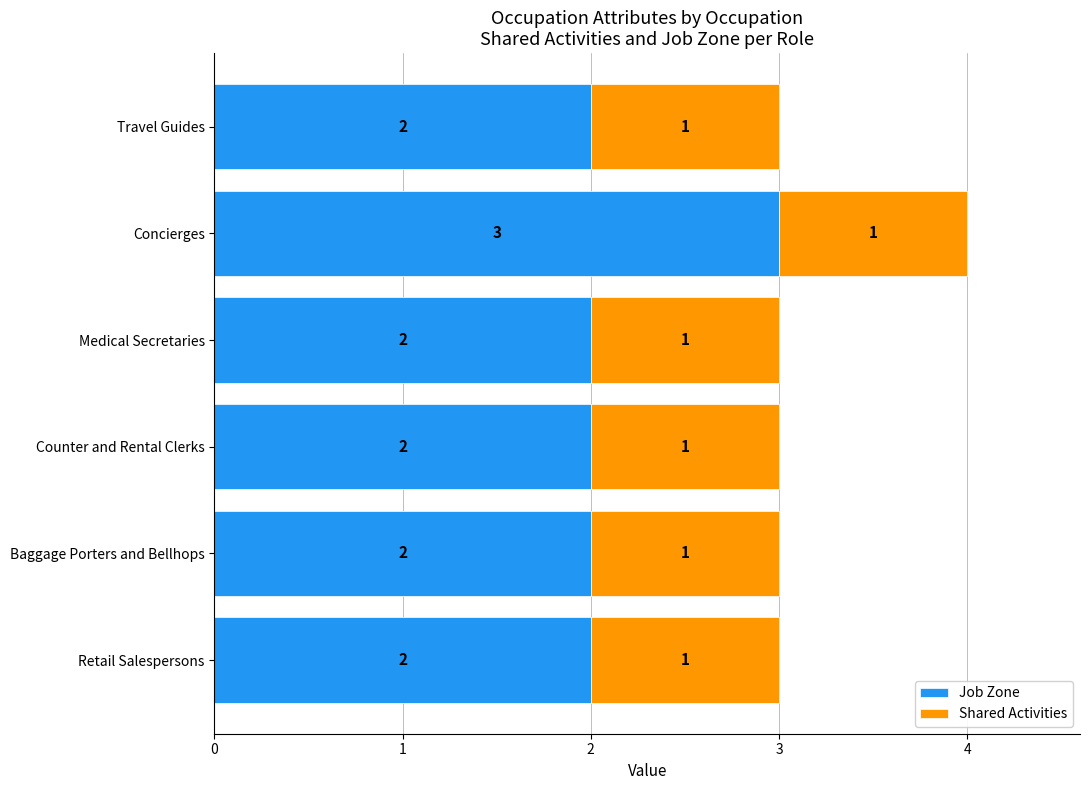

What is the maximum value for Job Zone?

3